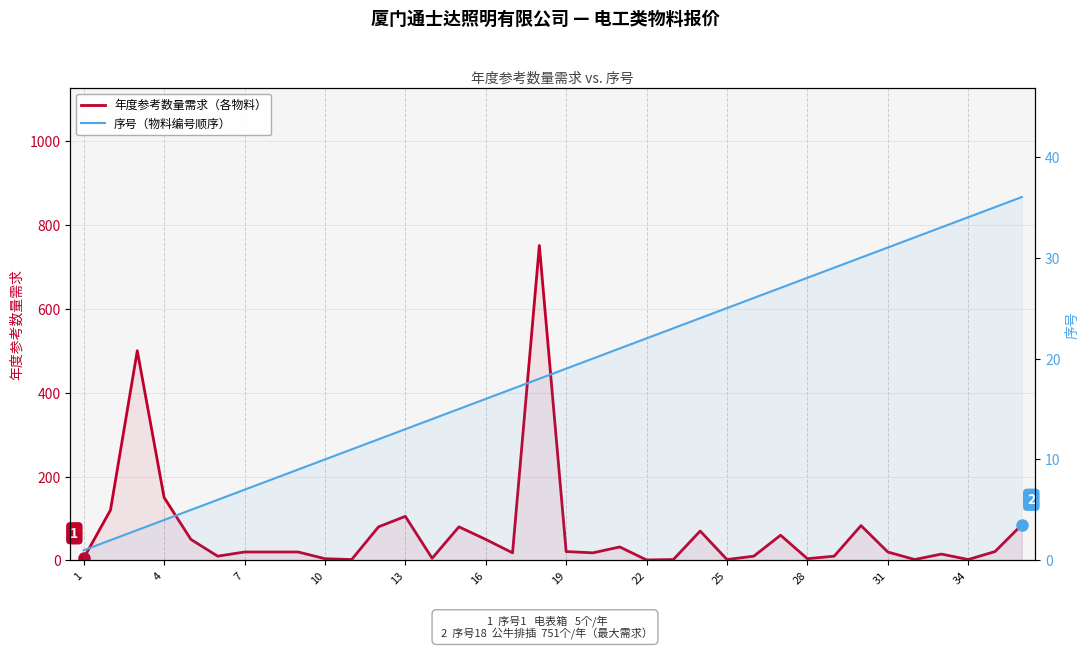

In 年度参考数量需求（各物料）, how many points are higher than both neighbors (excluding endpoints)?

9